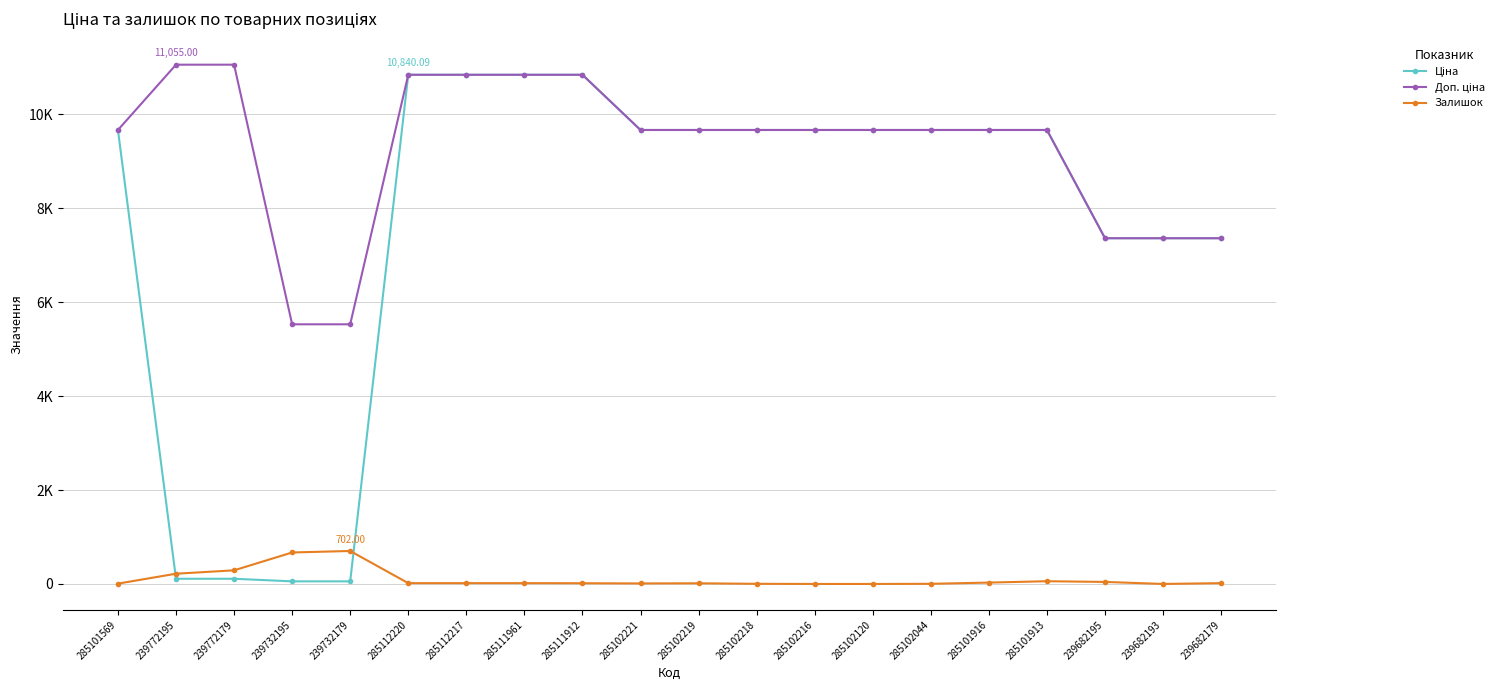

What position from the right is 285101916?

5